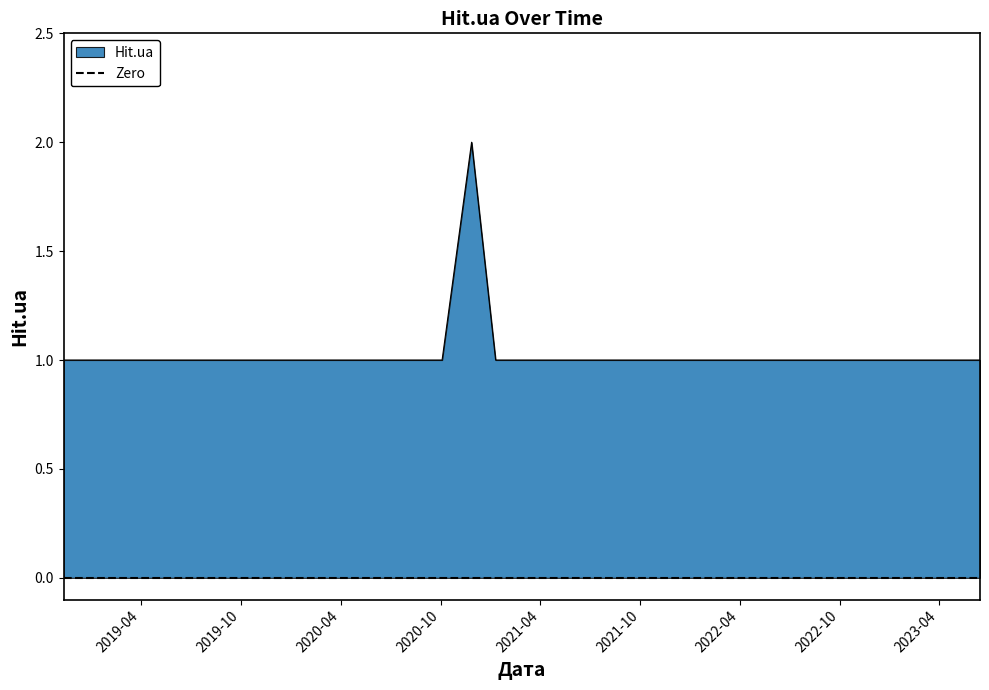

What is the value of the 6th point from the left?

1